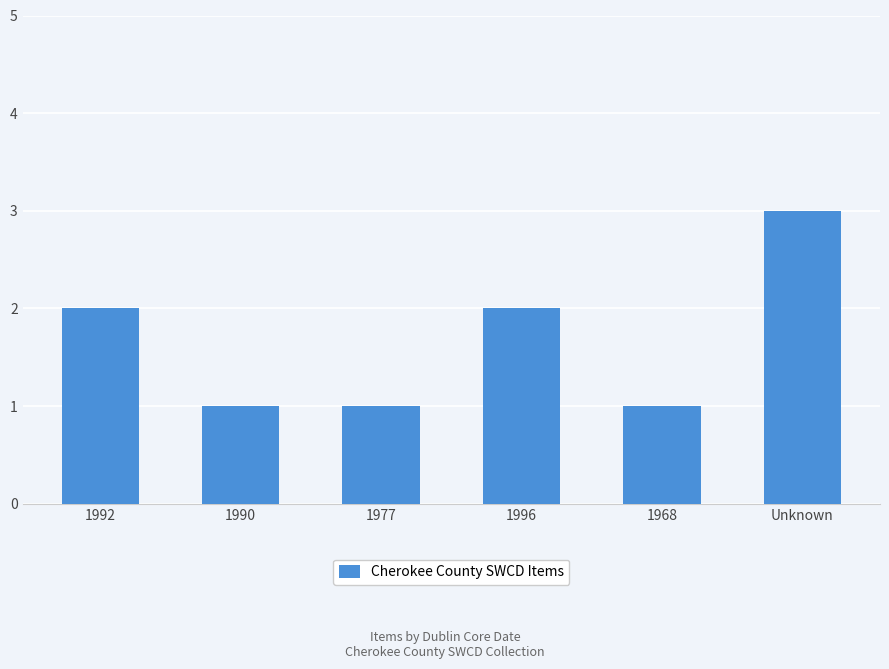

Which has a higher value, Unknown or 1996?

Unknown